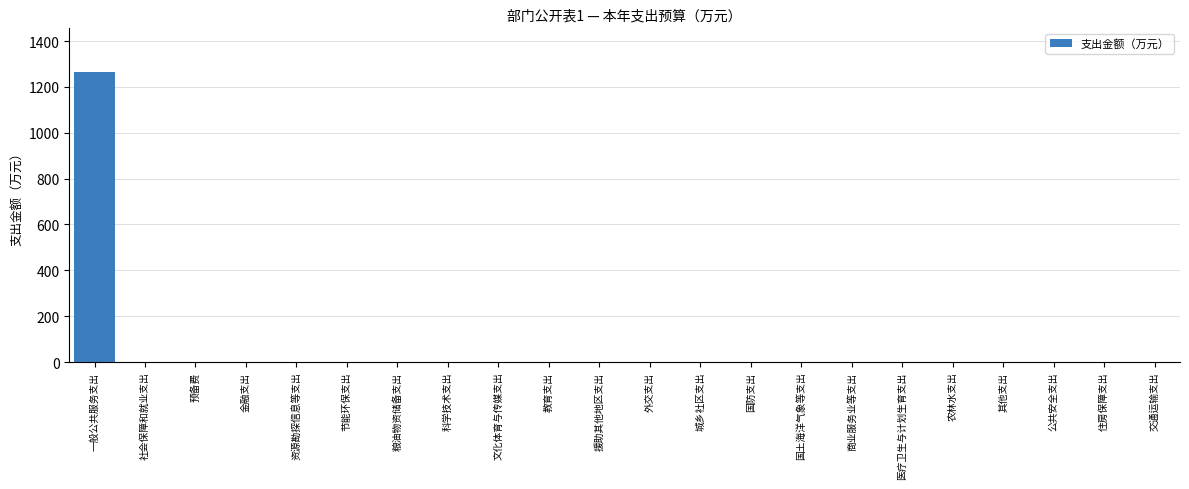

Which has a higher value, 一般公共服务支出 or 住房保障支出?

一般公共服务支出